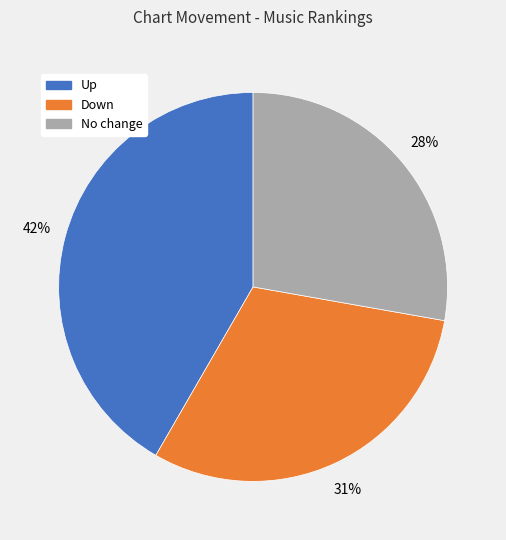

Is there a majority slice in this chart?

No